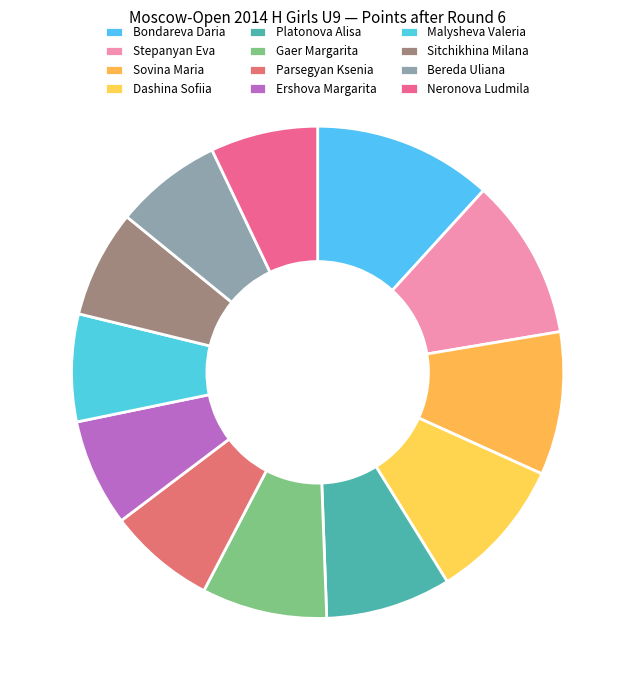

Count the number of slices in the pie.

12